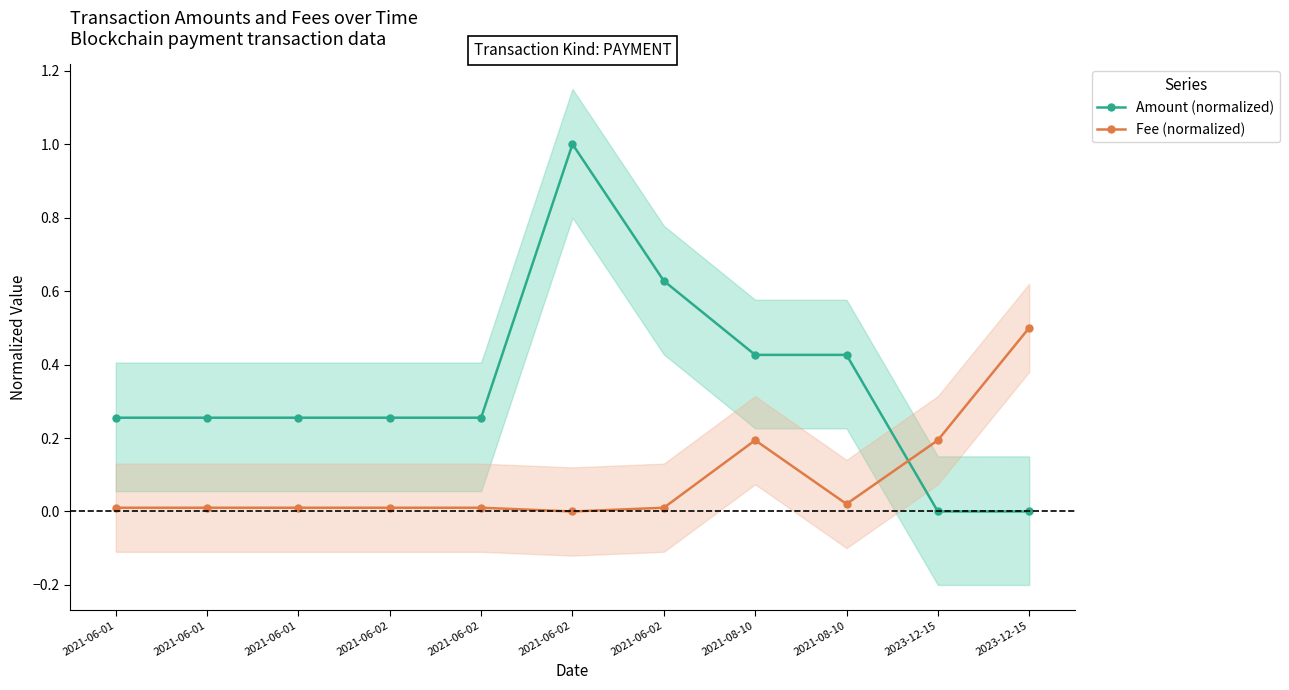

What are all the series names shown in the legend?

Amount (normalized), Fee (normalized)